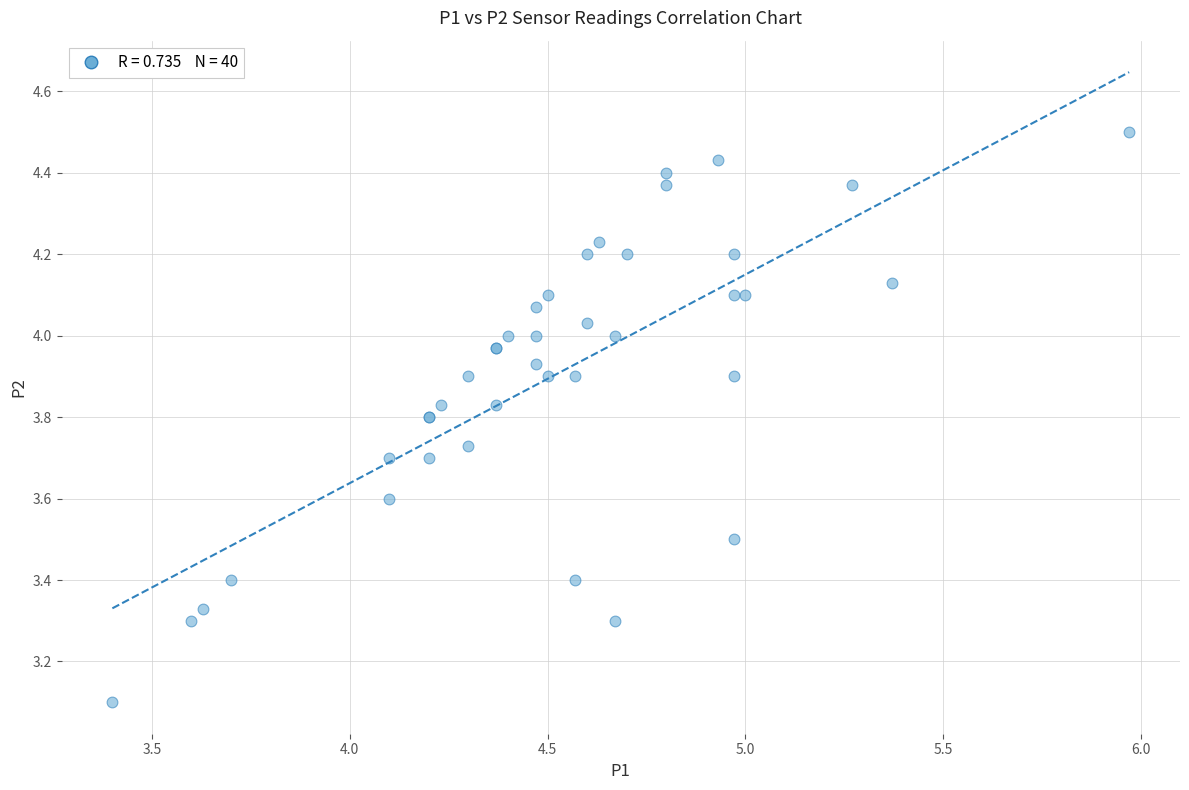

What Y value in the scatter plot is closest to 3?

3.1